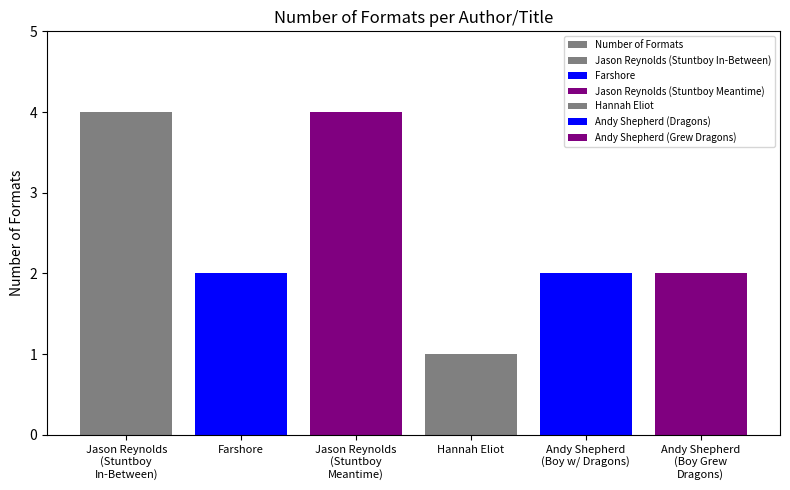

Count the number of data series in this chart.

1